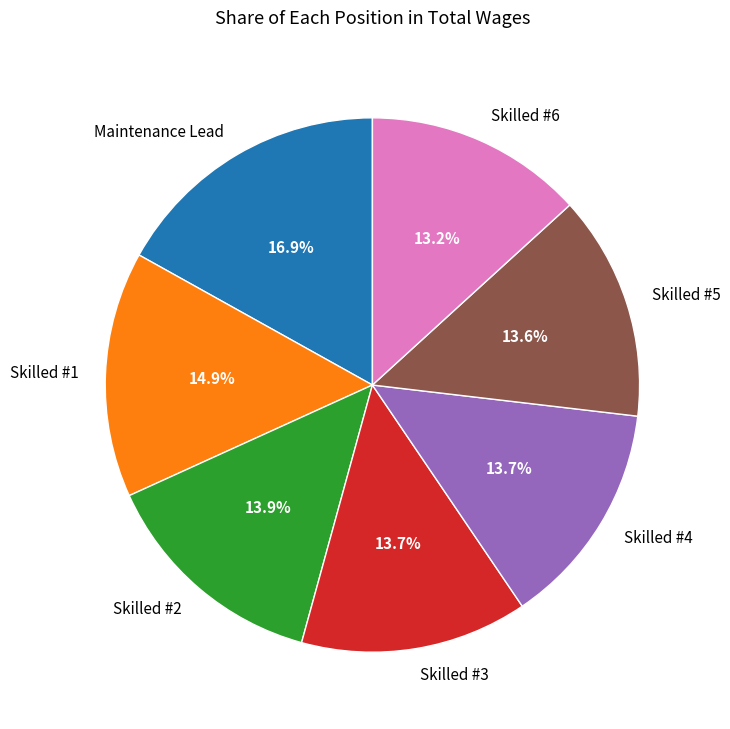

Do Skilled #6 and Skilled #2 together represent more than half of the pie?

No